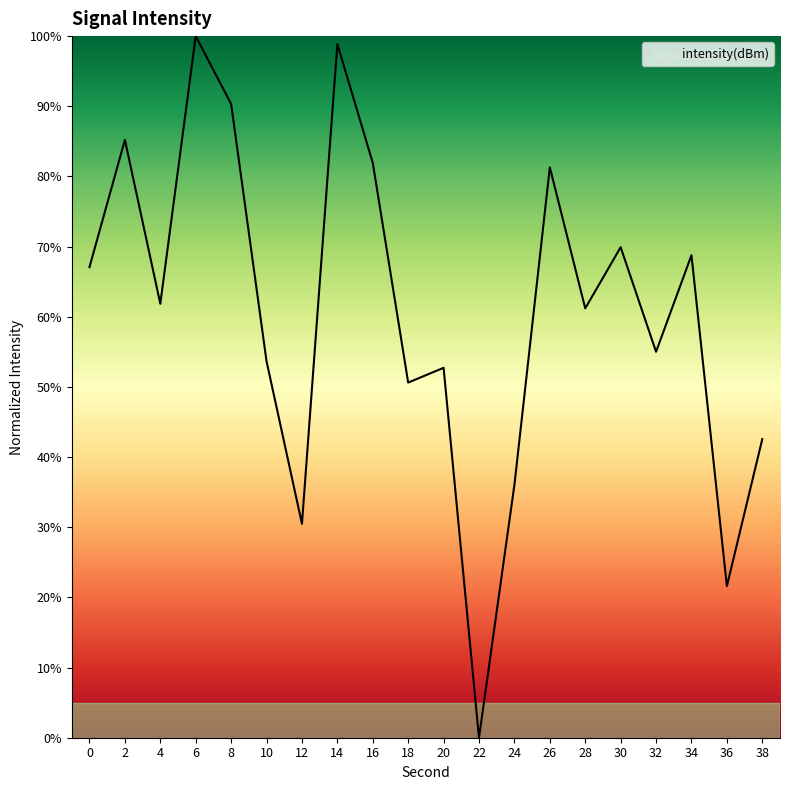

Which category has the lowest value across all series?

22